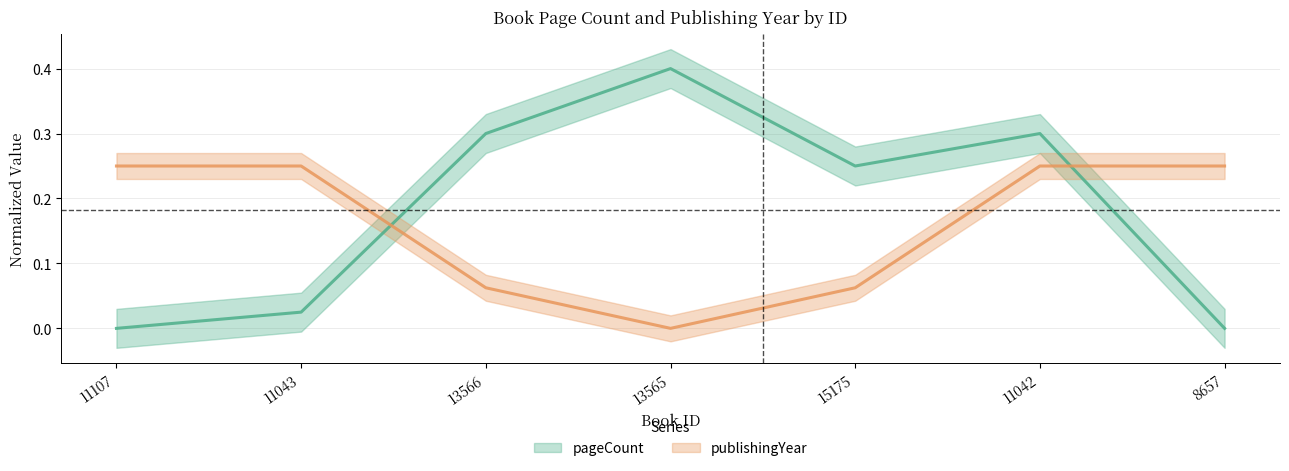

Reading left to right, list all the values displayed in this chart.

pageCount: 0.0	0.0	0.3	0.4	0.2	0.3	0.0
publishingYear: 0.2	0.2	0.1	0.0	0.1	0.2	0.2